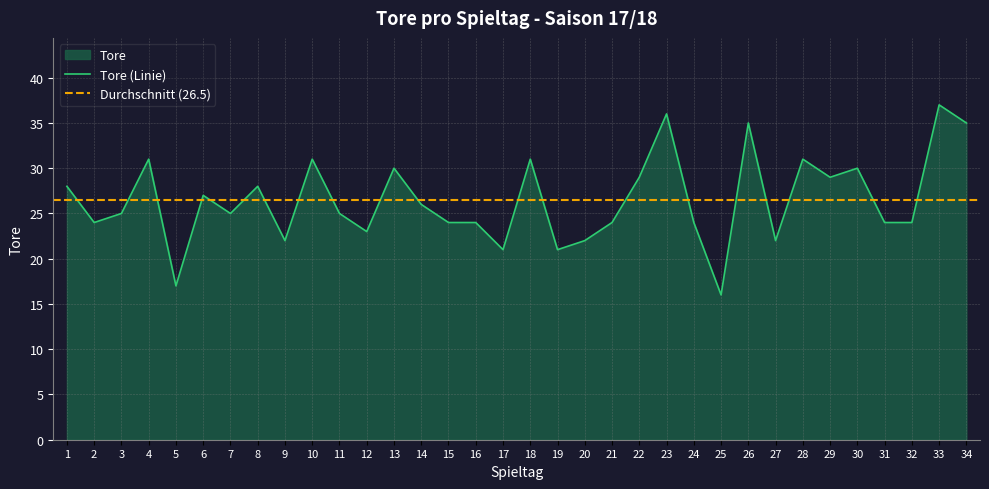

What is the average value?

26